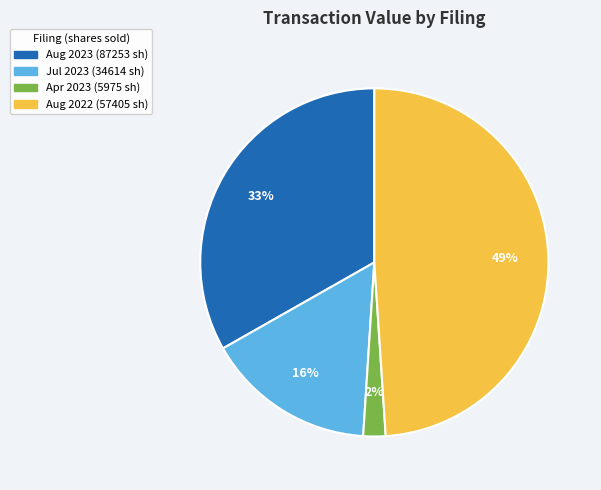

Is there any slice that represents more than half of the pie?

No